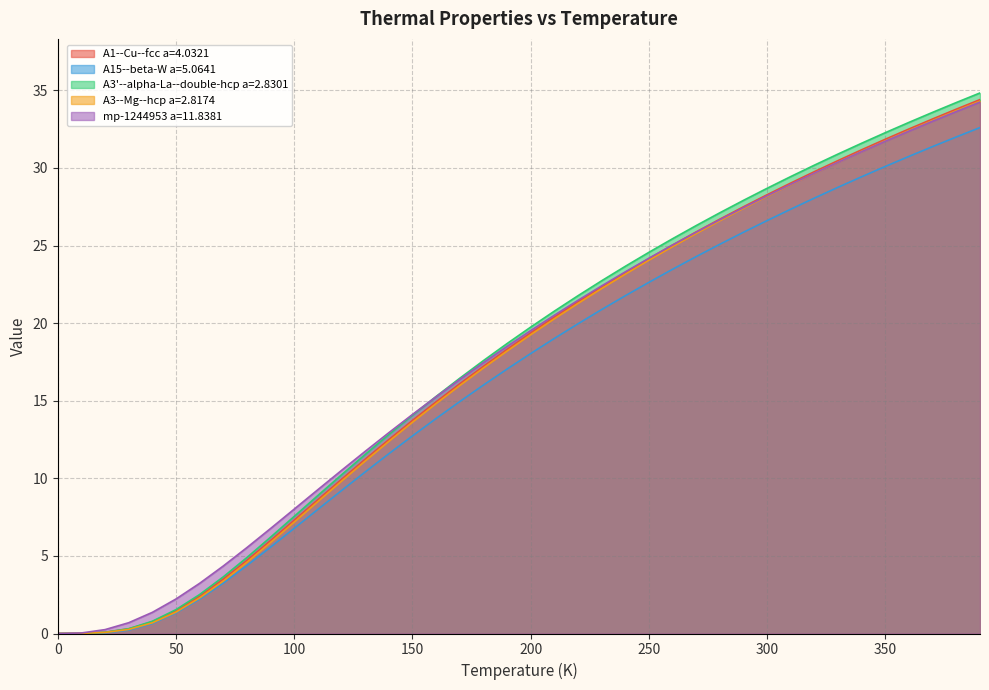

Which series changed the most between 50 and 350?

A3'--alpha-La--double-hcp a=2.8301